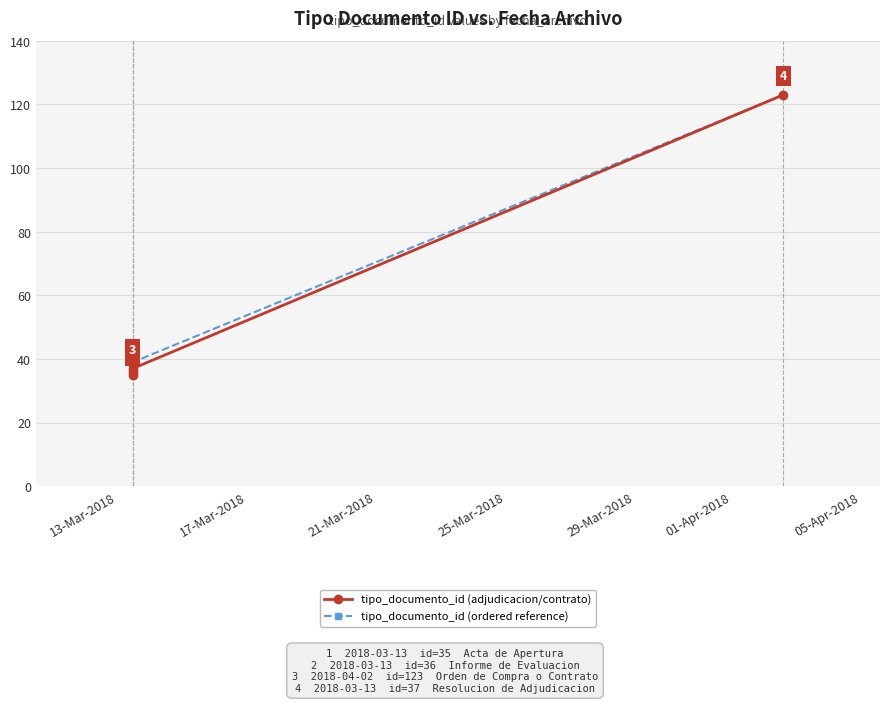

What position from the left is 25-Mar-2018?

4